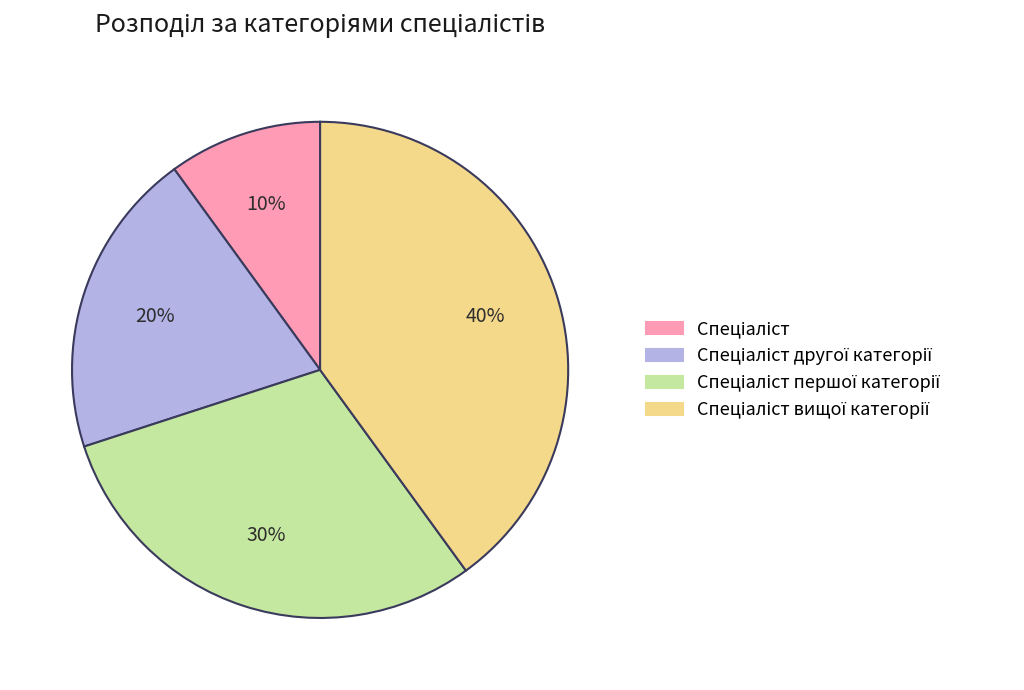

To the nearest percent, what is the difference between the largest and smallest slice percentages?

30%